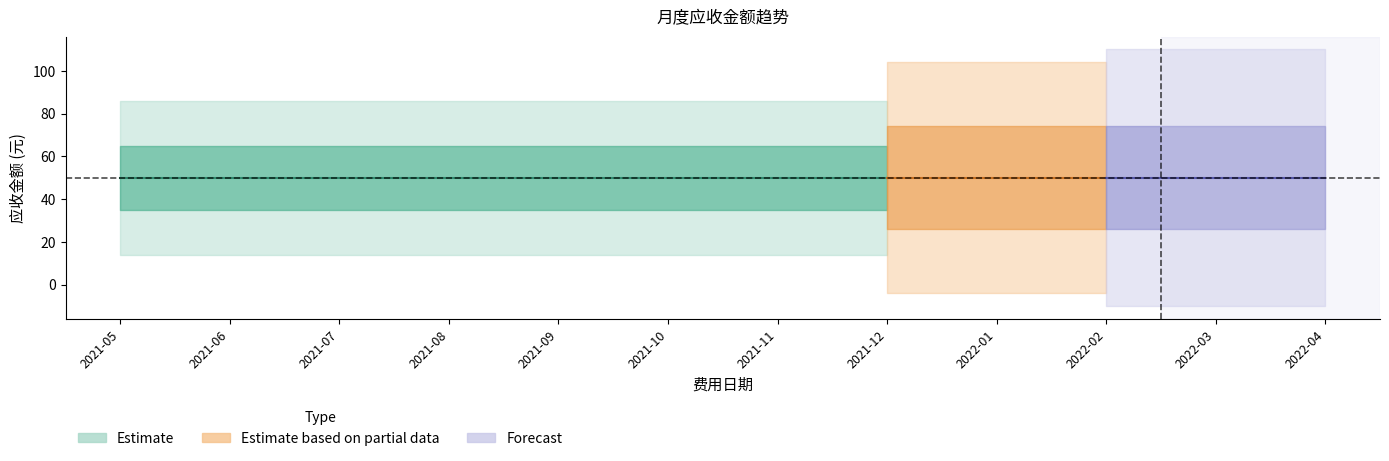

At which category is the sum across all series the highest?

2021-05